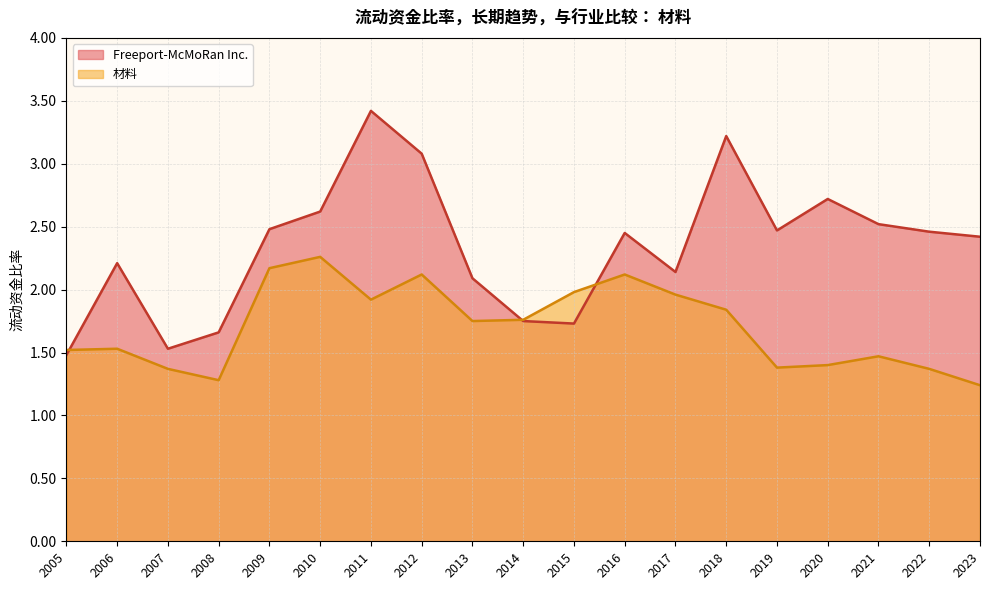

At 2010, list the series in order from largest to smallest.

Freeport-McMoRan Inc., 材料